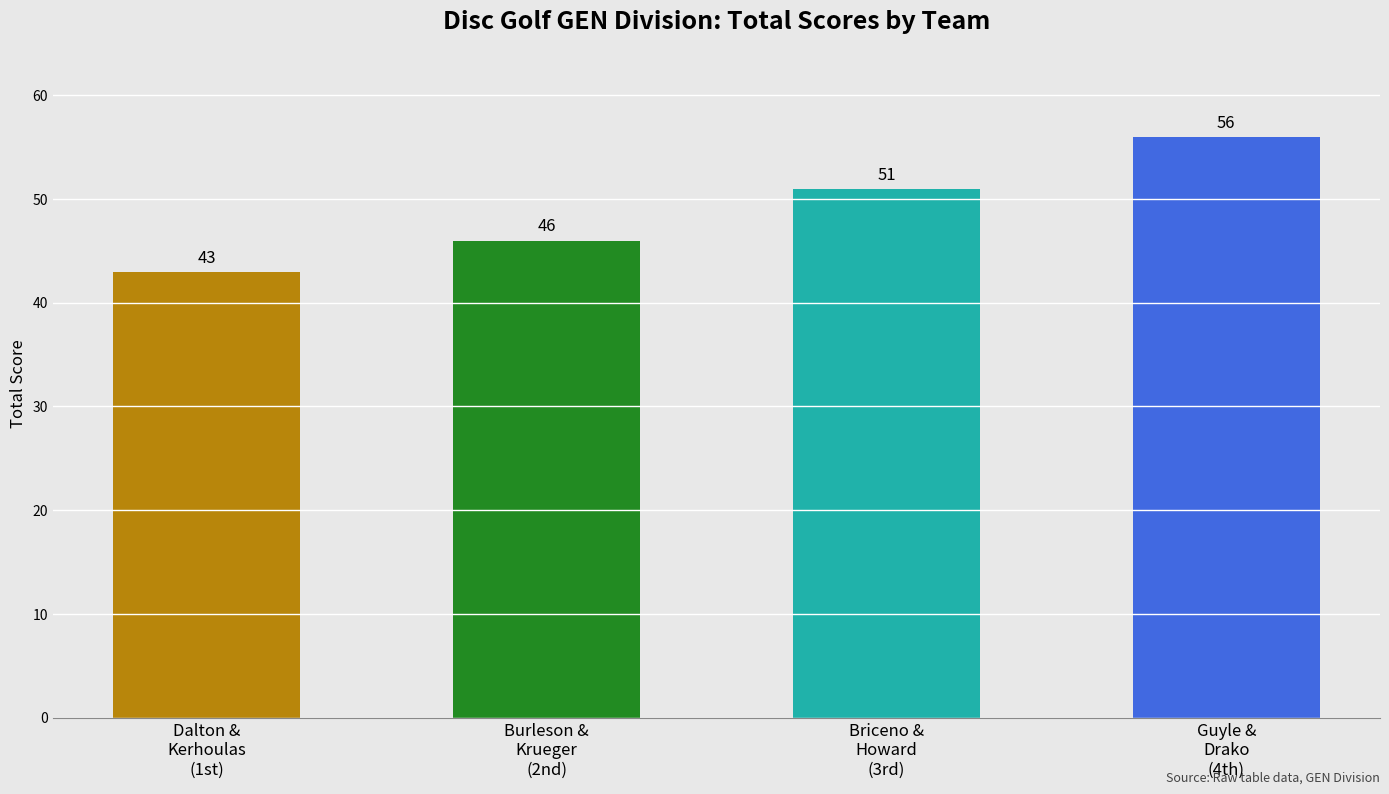

Which has a higher value, Guyle &
Drako
(4th) or Burleson &
Krueger
(2nd)?

Guyle &
Drako
(4th)